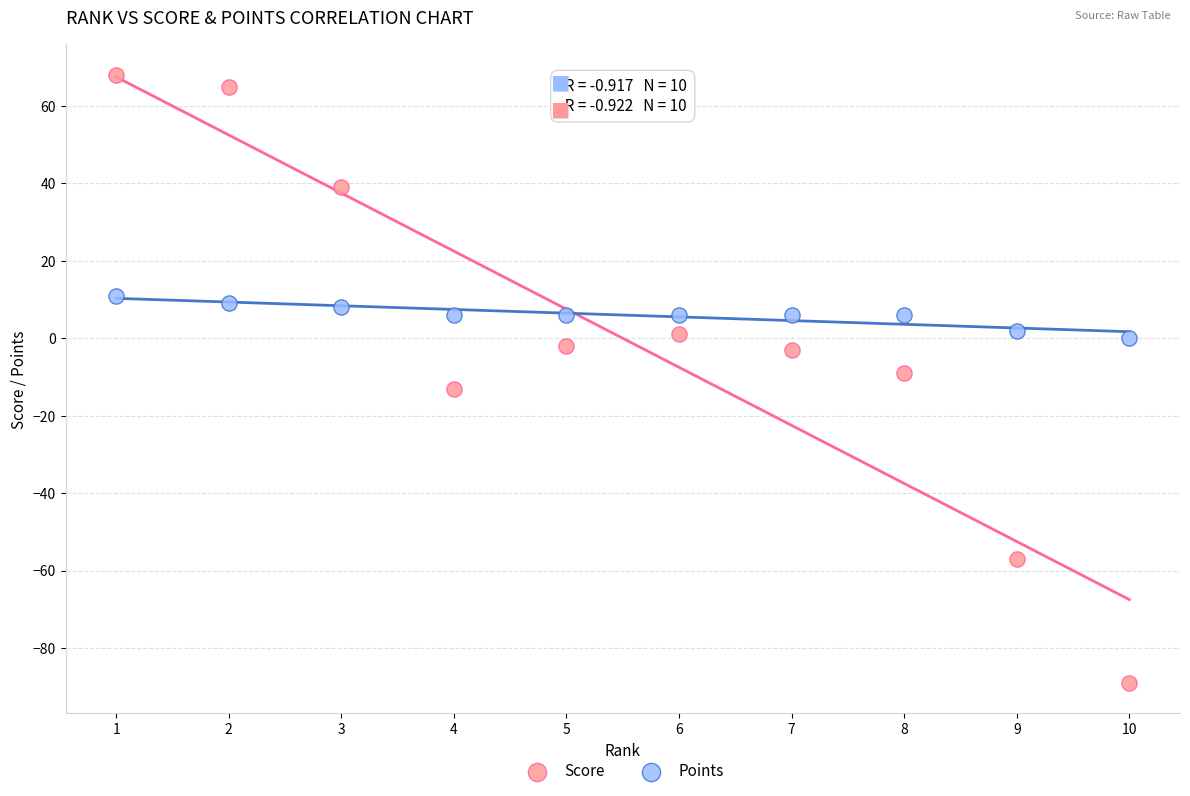

Which series has the largest Y range (max minus min)?

Score